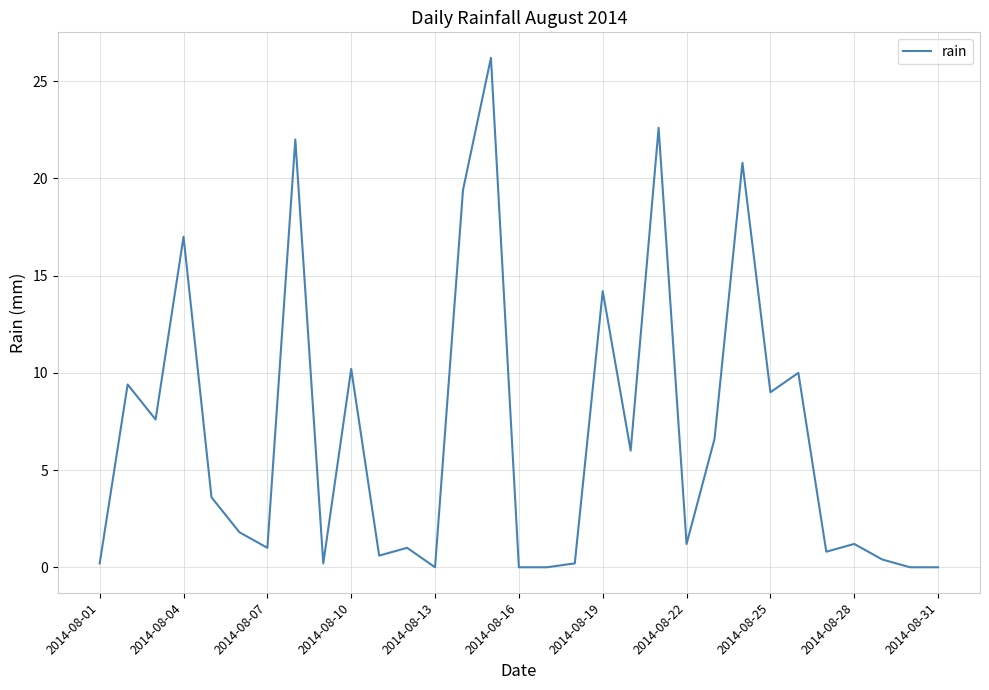

What is the maximum value shown in the chart?

26.2